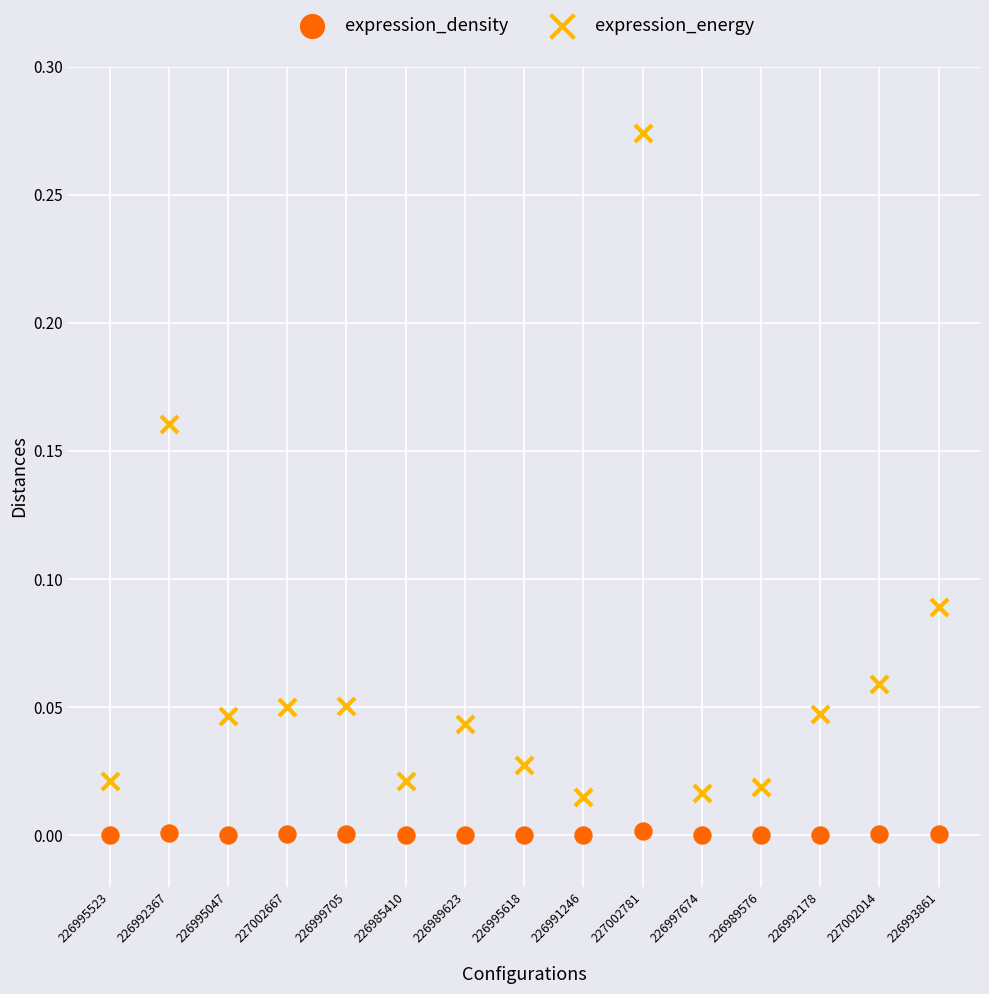

What are all the series names shown in the legend?

expression_density, expression_energy